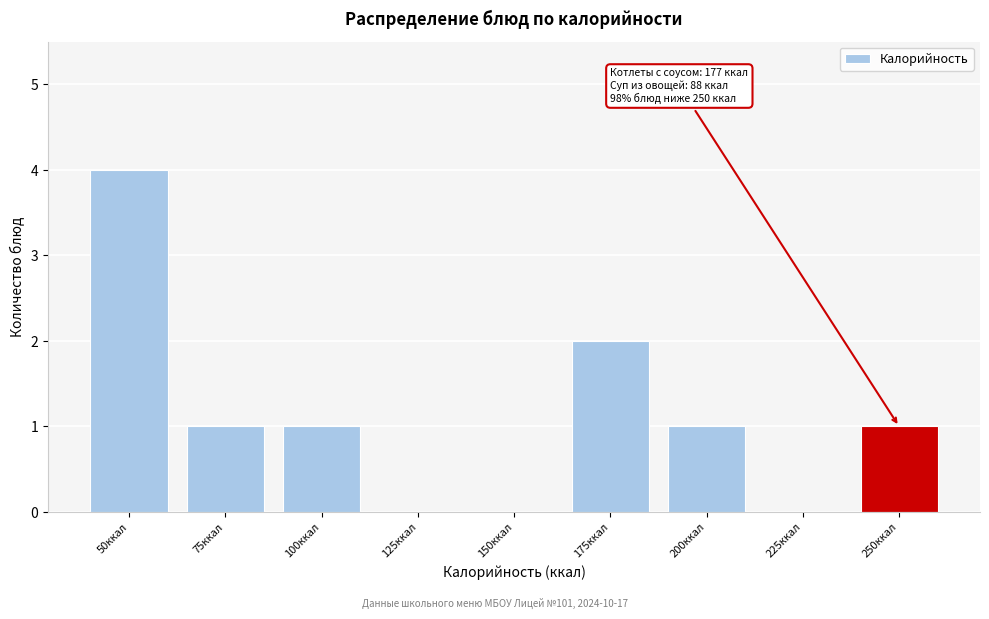

Reading right to left, list all the values displayed in this chart.

250ккал=1	225ккал=0	200ккал=1	175ккал=2	150ккал=0	125ккал=0	100ккал=1	75ккал=1	50ккал=4